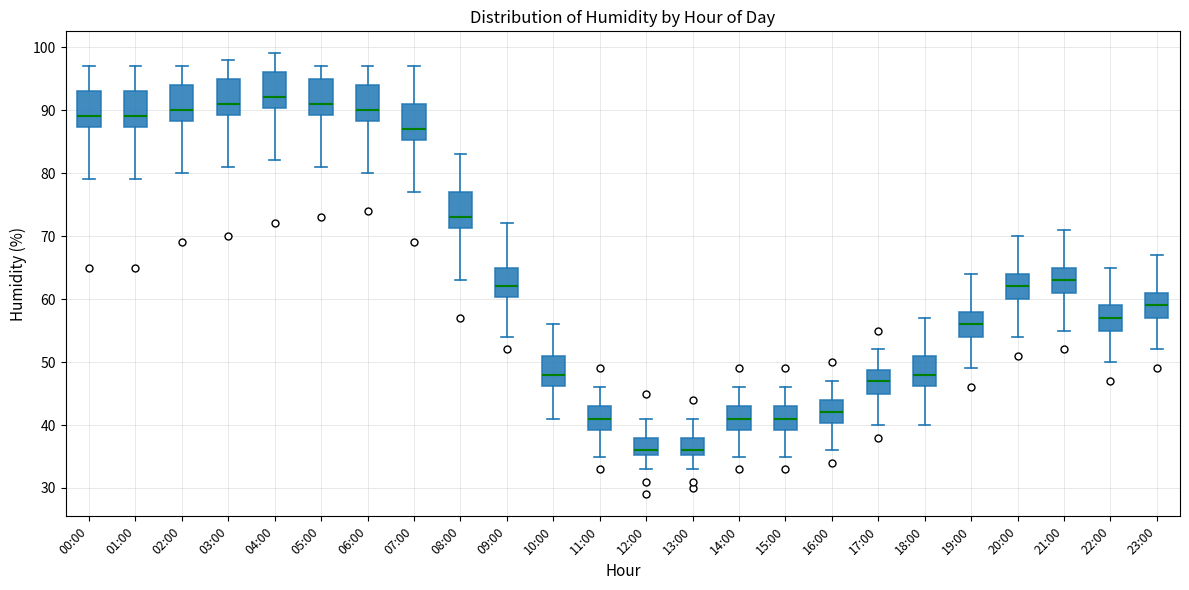

Reading left to right, transcribe this box plot: for each box, give where its median line is, the range the box spans, and where its two whiskers end, as read against the y-axis. The values are not printed on the chart, so give them approximately, as read against the axis.

00:00: median 89, box 87 to 93, whiskers 79 to 97
01:00: median 89, box 87 to 93, whiskers 79 to 97
02:00: median 90, box 88 to 94, whiskers 80 to 97
03:00: median 91, box 89 to 95, whiskers 81 to 98
04:00: median 92, box 90 to 96, whiskers 82 to 99
05:00: median 91, box 89 to 95, whiskers 81 to 97
06:00: median 90, box 88 to 94, whiskers 80 to 97
07:00: median 87, box 85 to 91, whiskers 77 to 97
08:00: median 73, box 71 to 77, whiskers 63 to 83
09:00: median 62, box 60 to 65, whiskers 54 to 72
10:00: median 48, box 46 to 51, whiskers 41 to 56
11:00: median 41, box 39 to 43, whiskers 35 to 46
12:00: median 36, box 35 to 38, whiskers 33 to 41
13:00: median 36, box 35 to 38, whiskers 33 to 41
14:00: median 41, box 39 to 43, whiskers 35 to 46
15:00: median 41, box 39 to 43, whiskers 35 to 46
16:00: median 42, box 40 to 44, whiskers 36 to 47
17:00: median 47, box 45 to 49, whiskers 40 to 52
18:00: median 48, box 46 to 51, whiskers 40 to 57
19:00: median 56, box 54 to 58, whiskers 49 to 64
20:00: median 62, box 60 to 64, whiskers 54 to 70
21:00: median 63, box 61 to 65, whiskers 55 to 71
22:00: median 57, box 55 to 59, whiskers 50 to 65
23:00: median 59, box 57 to 61, whiskers 52 to 67